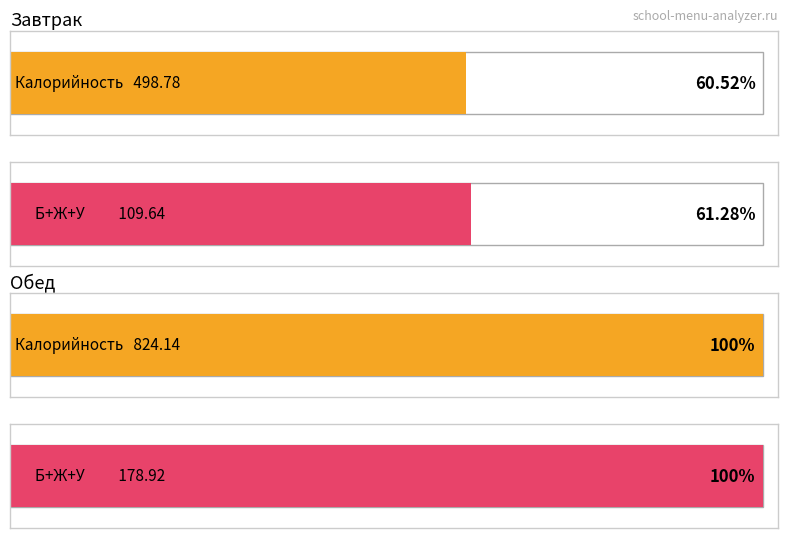

Between Обед (Итого) and Завтрак (Итого), which is larger?

Обед (Итого)